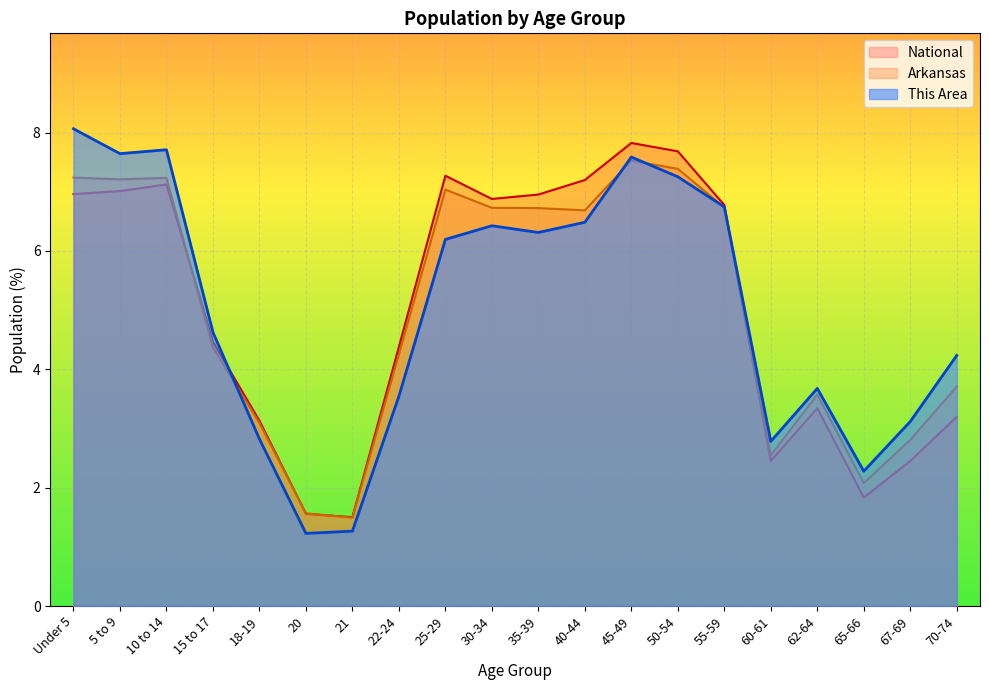

Reading left to right, extract all data points from this chart.

This Area: 8.1	7.6	7.7	4.6	2.8	1.2	1.3	3.5	6.2	6.4	6.3	6.5	7.6	7.3	6.7	2.8	3.7	2.3	3.1	4.2
Arkansas: 7.2	7.2	7.2	4.4	3.1	1.6	1.5	4.3	7.0	6.7	6.7	6.7	7.5	7.4	6.7	2.5	3.6	2.1	2.8	3.7
National: 7.0	7.0	7.1	4.5	3.1	1.6	1.5	4.4	7.3	6.9	7.0	7.2	7.8	7.7	6.8	2.5	3.3	1.8	2.5	3.2